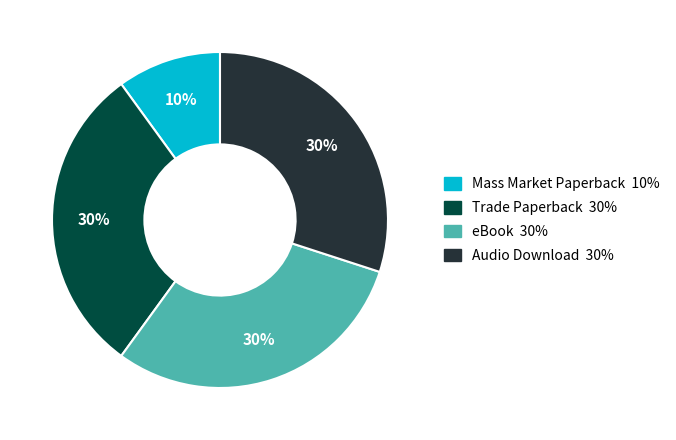

Is the sum of eBook and Audio Download greater than half?

Yes